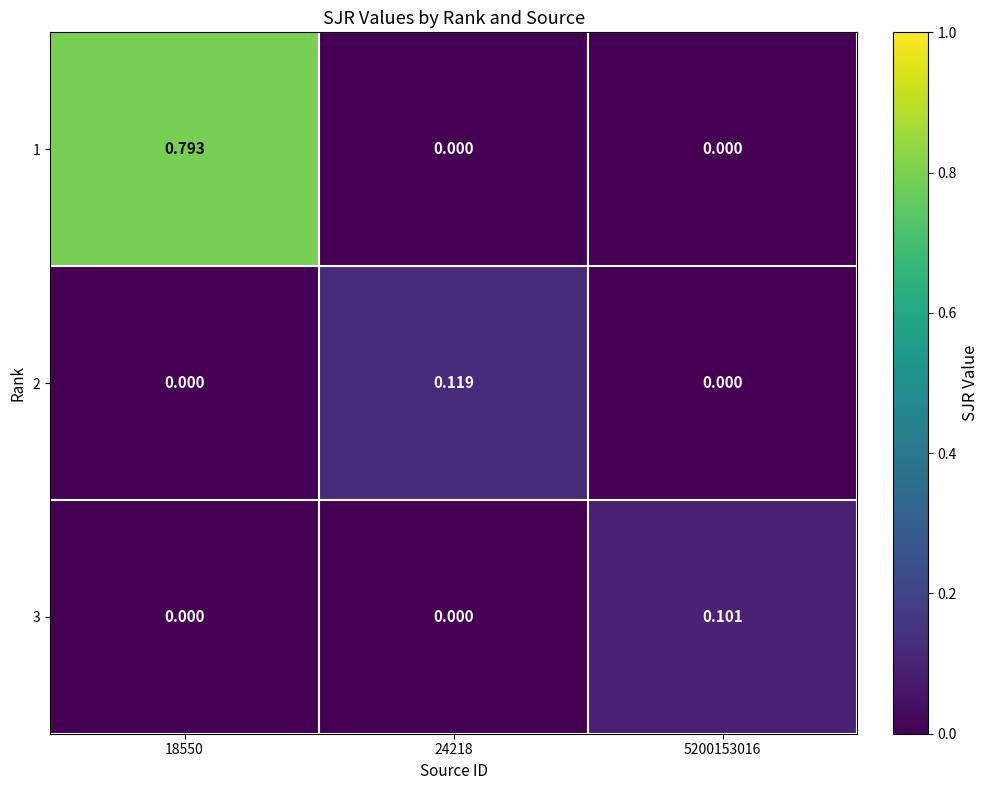

Is the value of 3 at 18550 greater than the value of 2 at 24218?

No